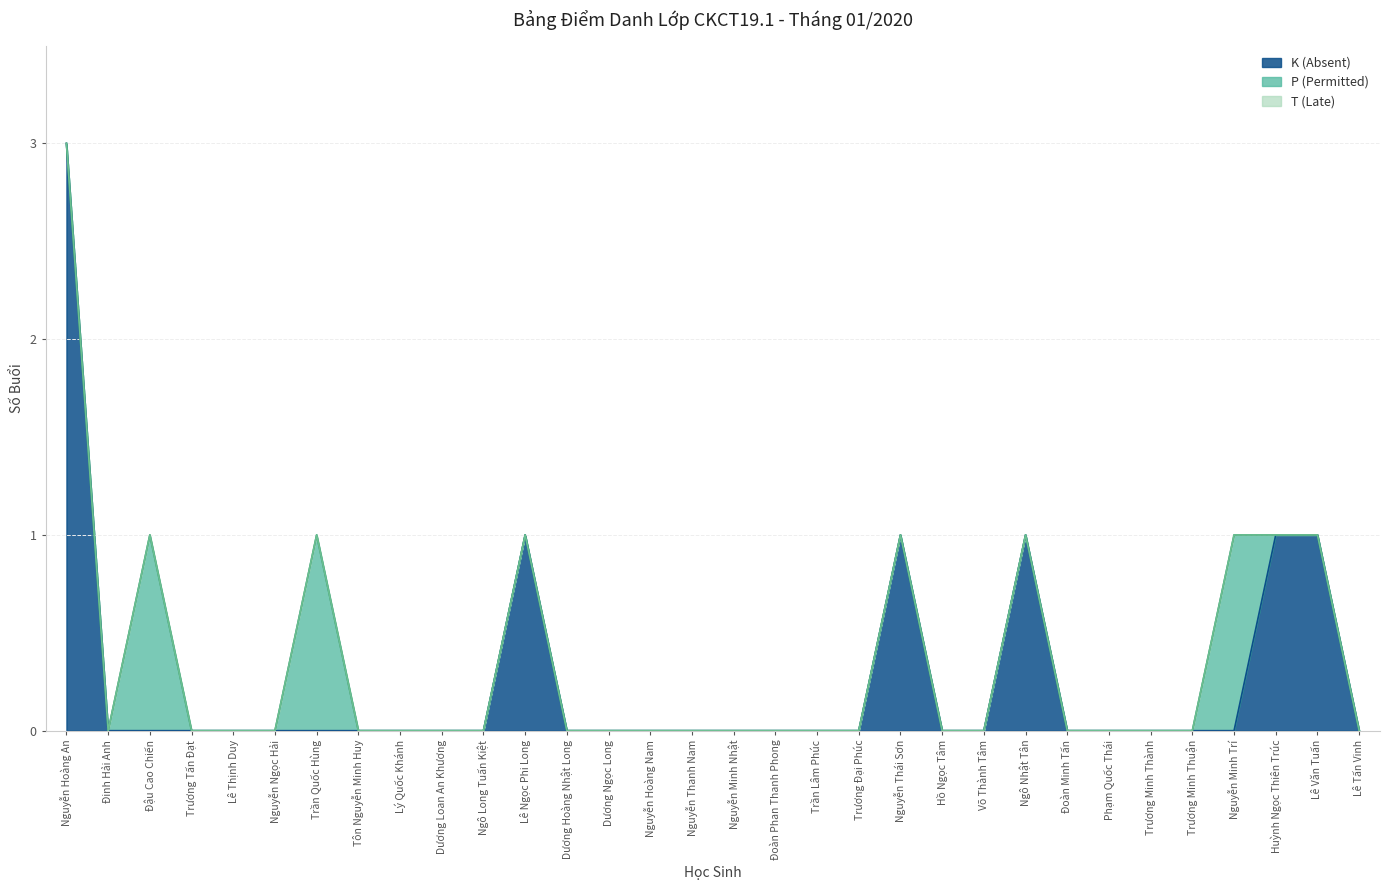

What is the sum of all P (Permitted) values?

3